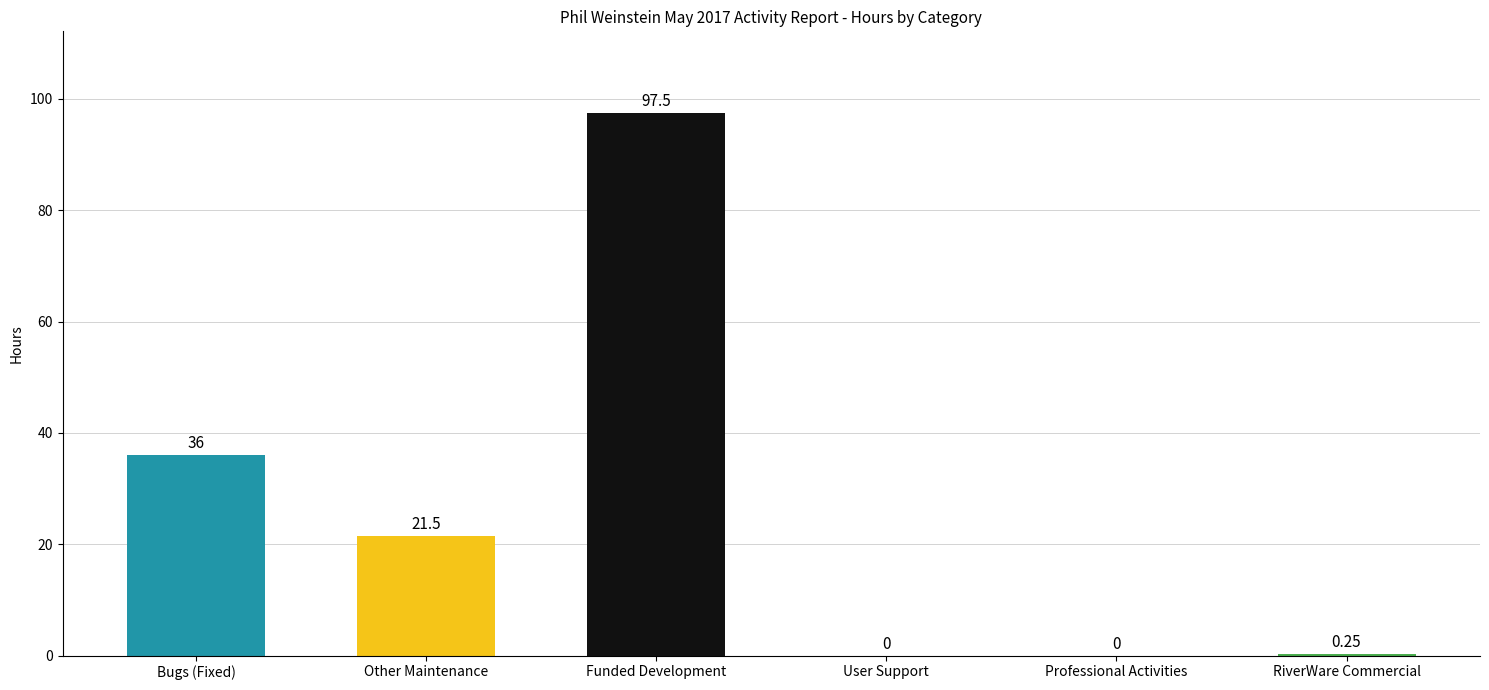

At which category does the chart reach its peak across all series?

Funded Development